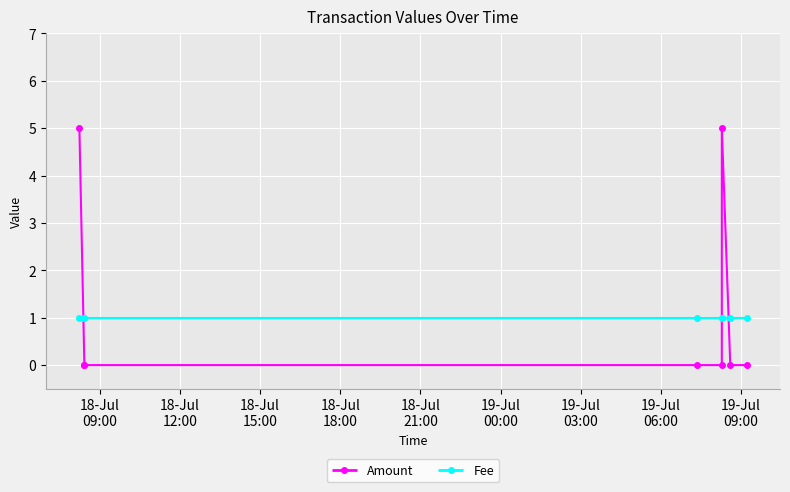

How many times do Fee and Amount cross each other?

3